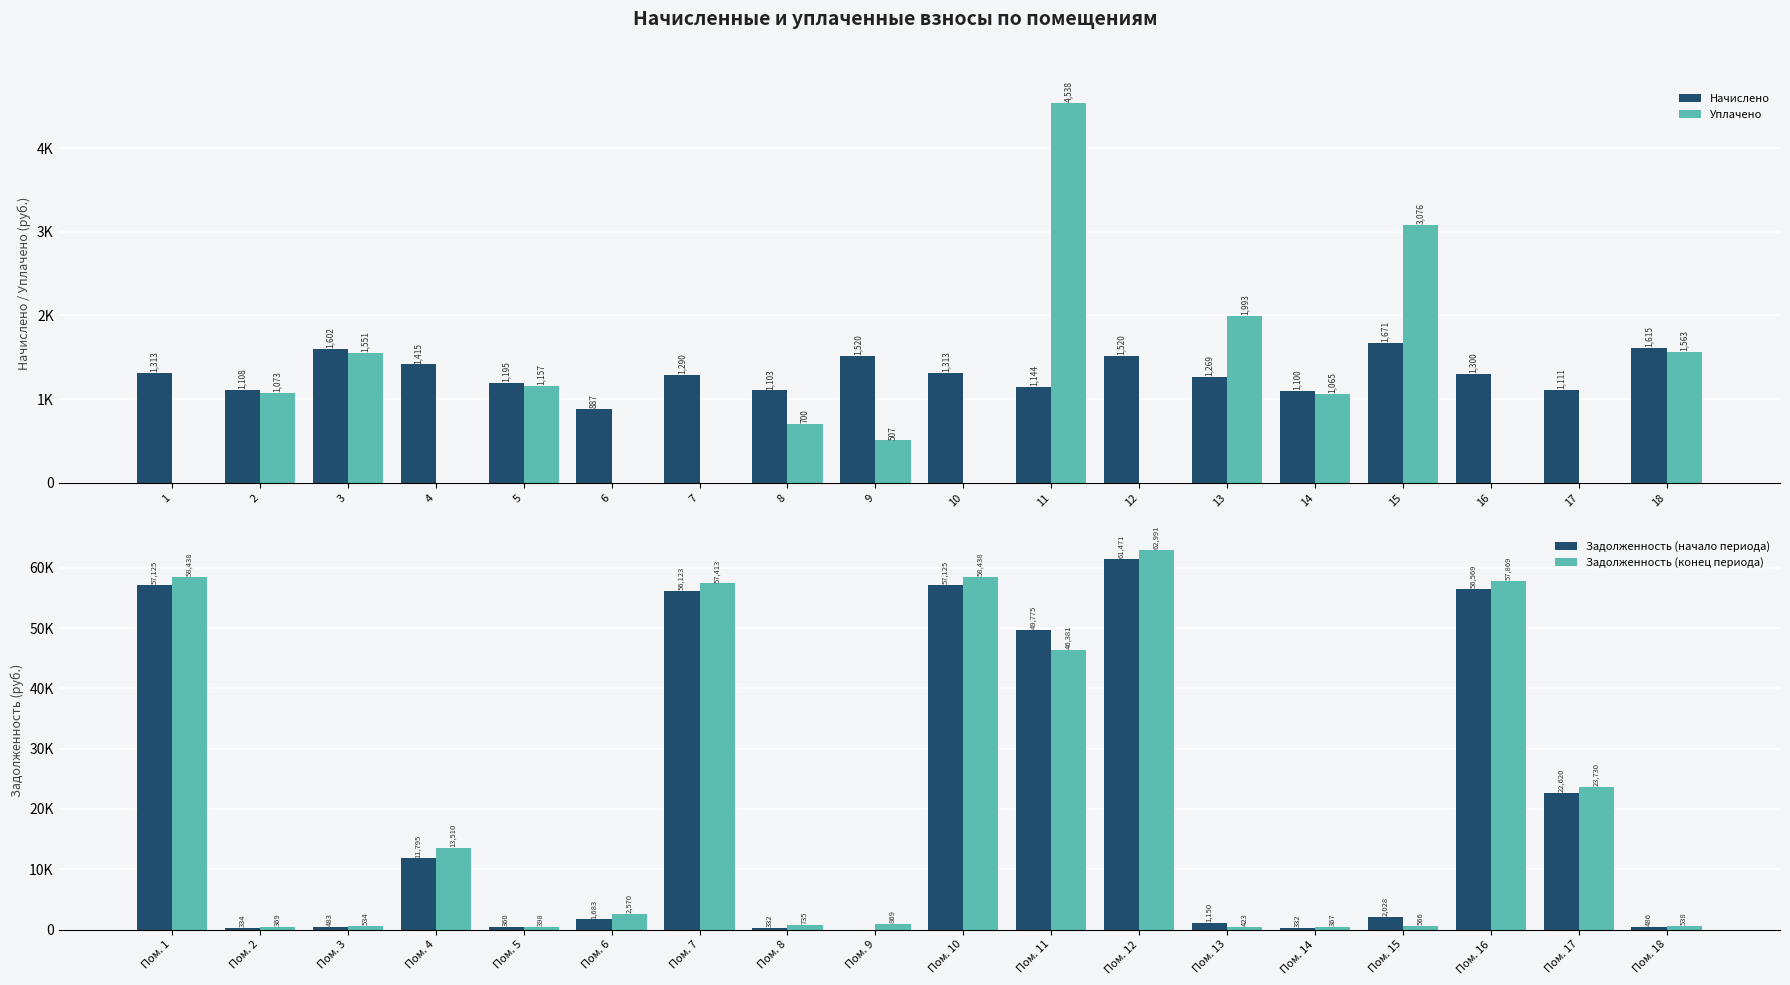

Which has a higher value, 13 or 5?

13